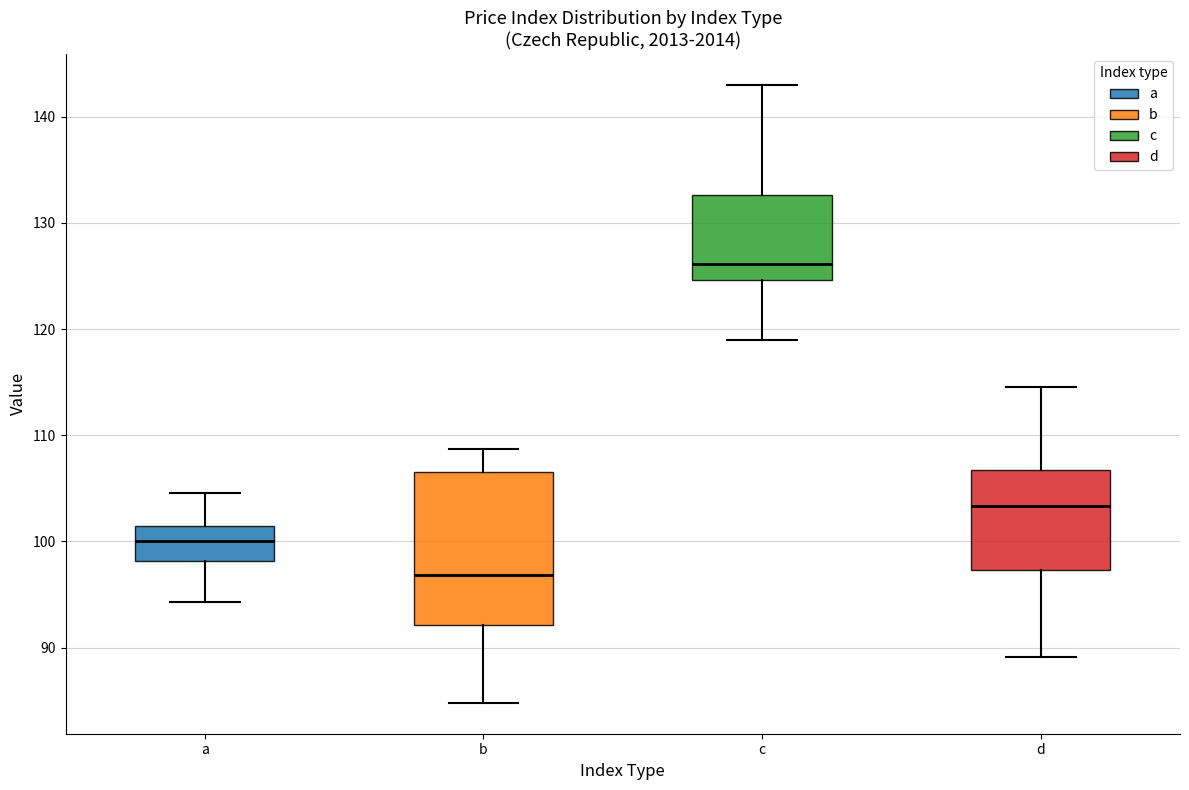

Where does the lower whisker of the box for c end on the y-axis? The values are not printed on the chart, so give them approximately, as read against the axis.

119